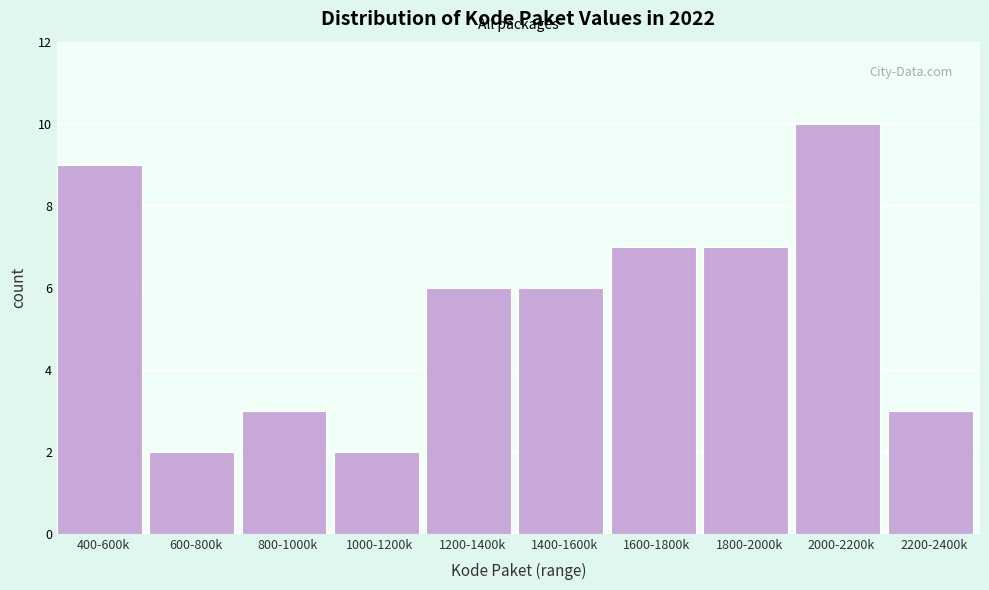

Reading left to right, transcribe all the data shown in this chart.

400-600k=9	600-800k=2	800-1000k=3	1000-1200k=2	1200-1400k=6	1400-1600k=6	1600-1800k=7	1800-2000k=7	2000-2200k=10	2200-2400k=3